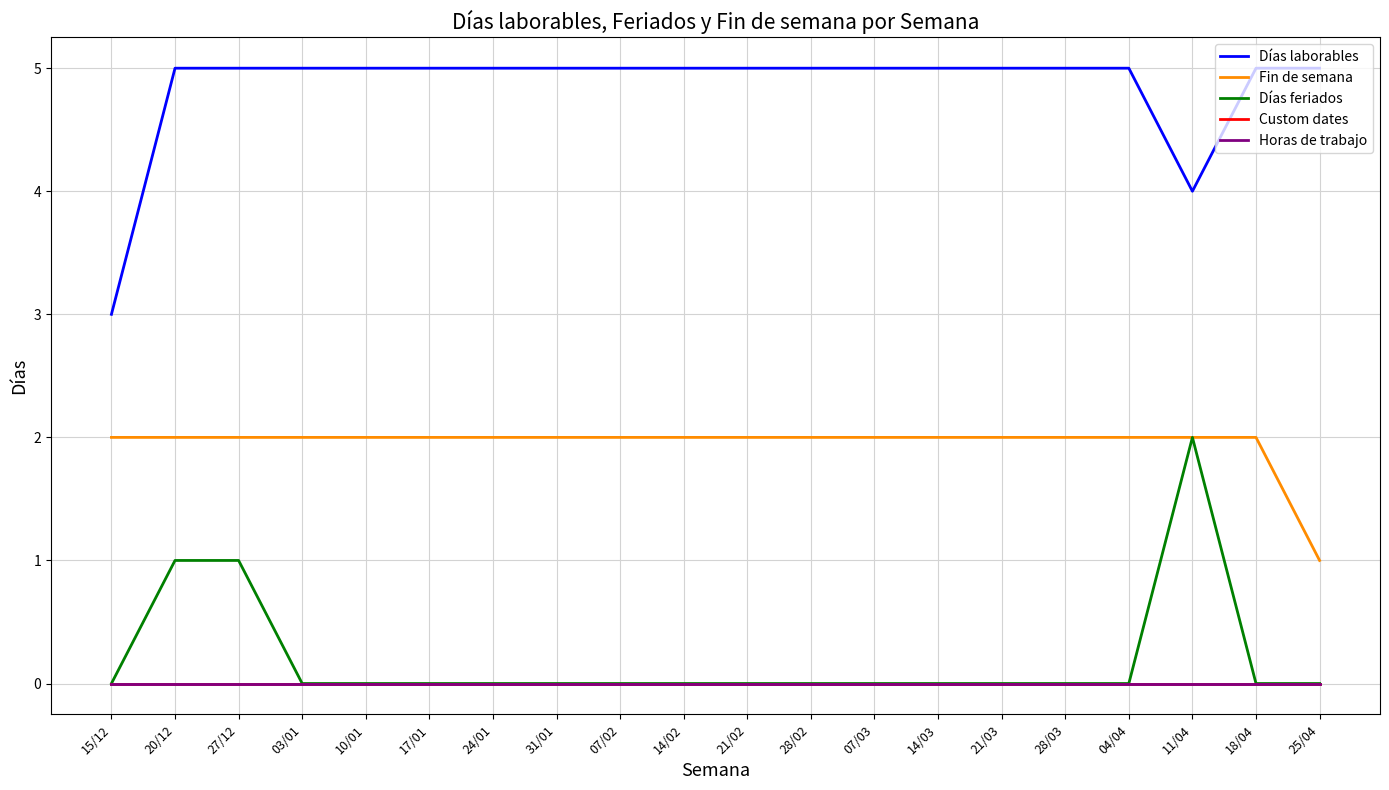

What position from the left is 21/03?

15